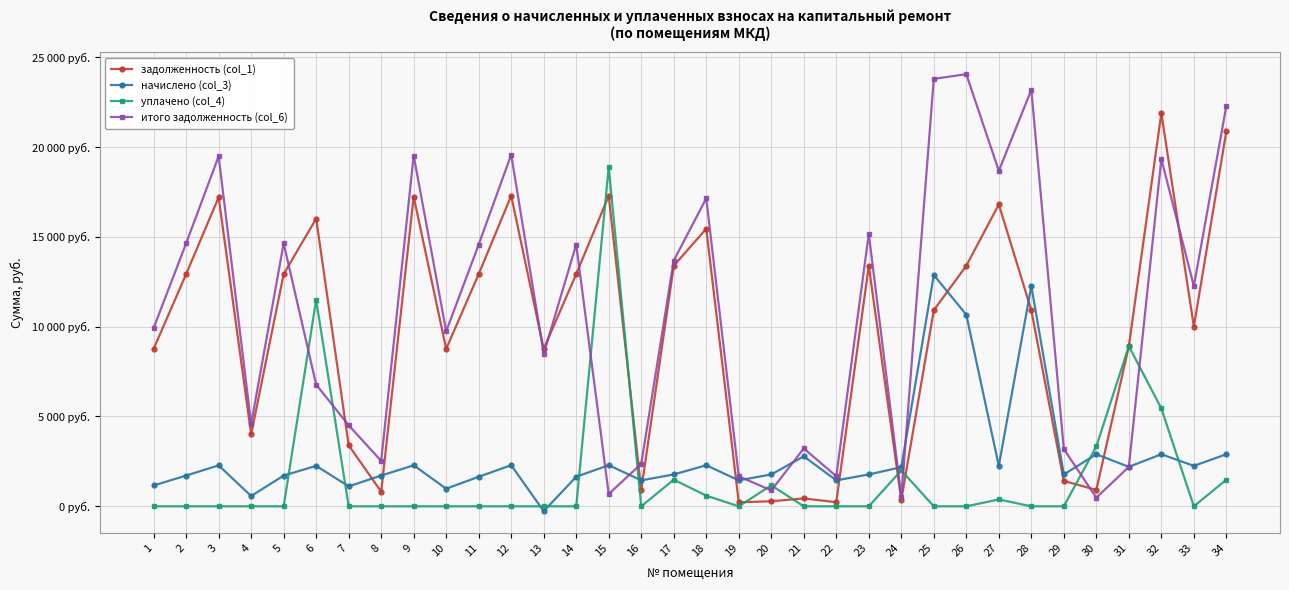

At which label does итого задолженность (col_6) first exceed 12255?

2